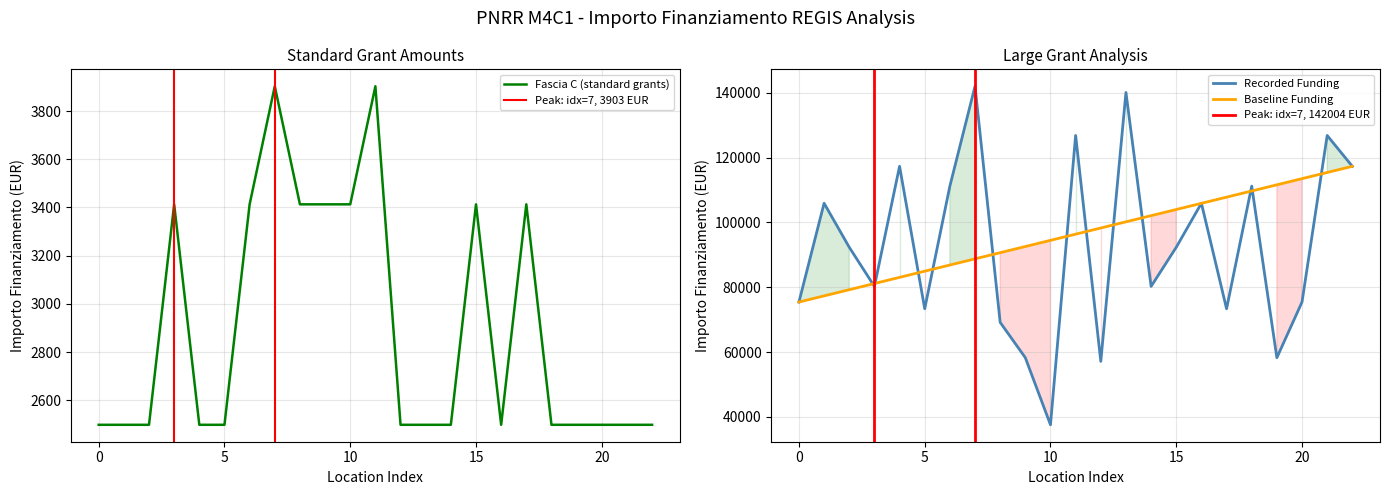

What is the greatest value displayed?

142004.3